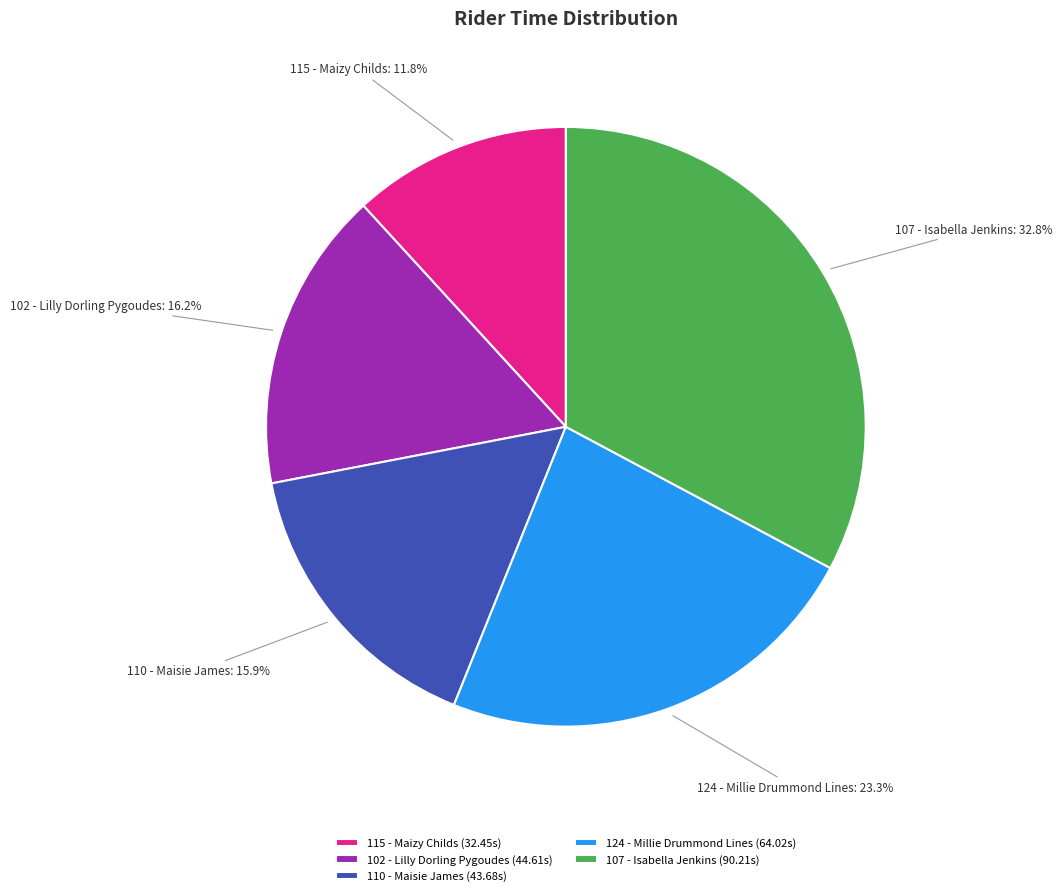

Does 124 - Millie Drummond Lines represent more than half of the total?

No